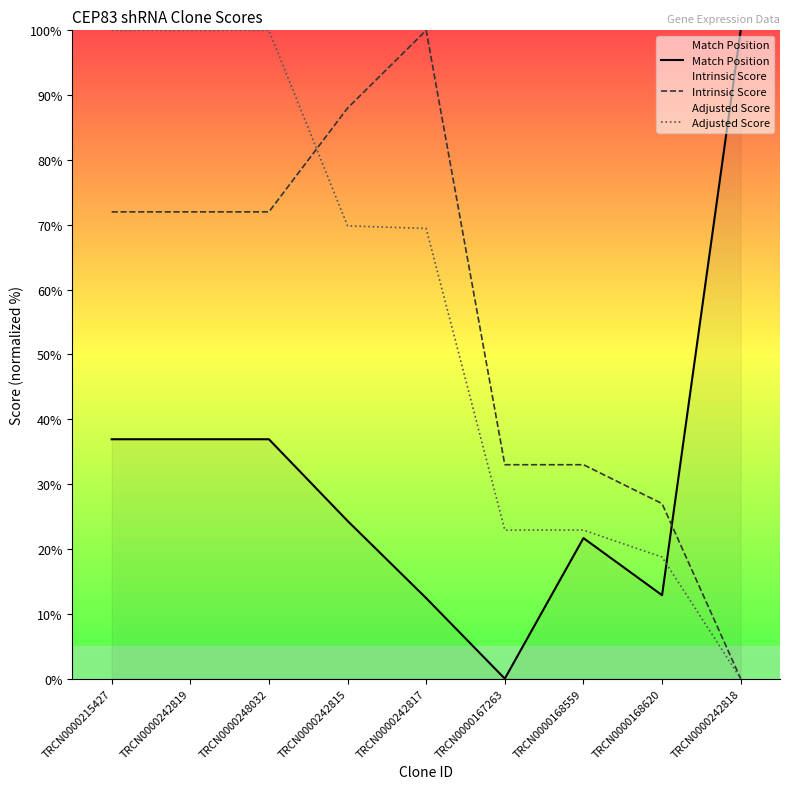

What is the difference between the second highest and second lowest values in the Intrinsic Score series?

61.0